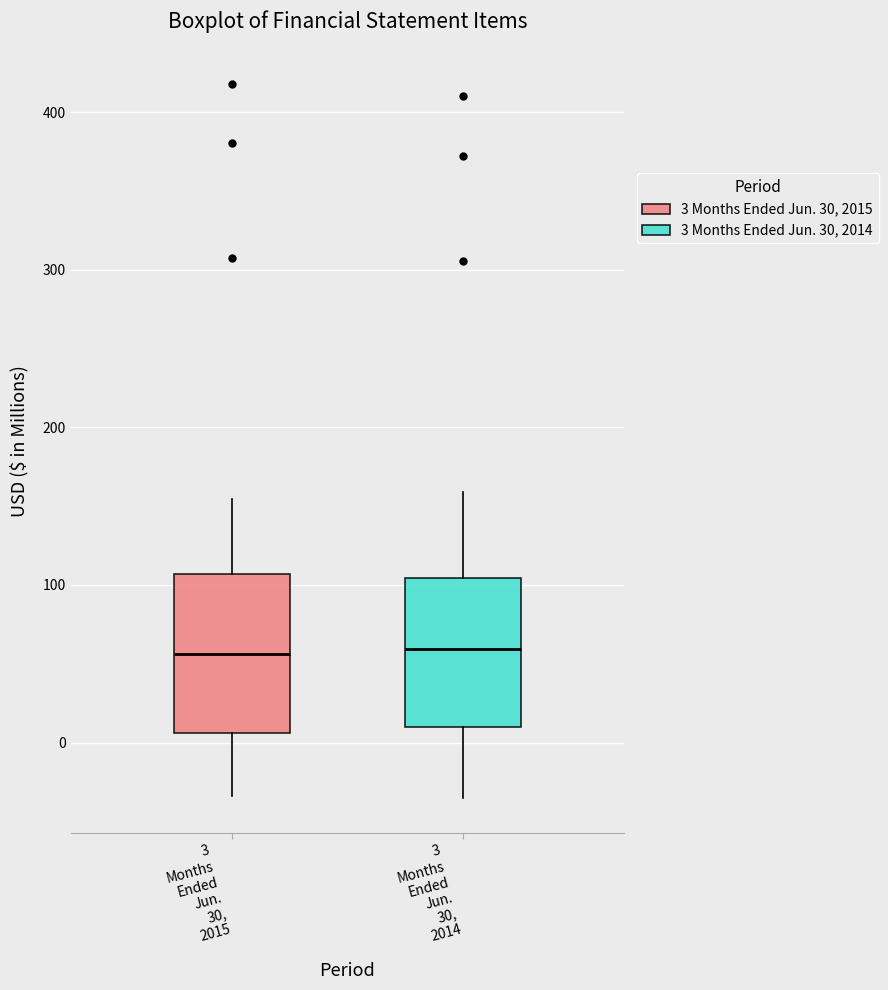

Where is the upper edge of the box for 3 Months Ended Jun. 30, 2014 on the y-axis? The values are not printed on the chart, so give them approximately, as read against the axis.

100